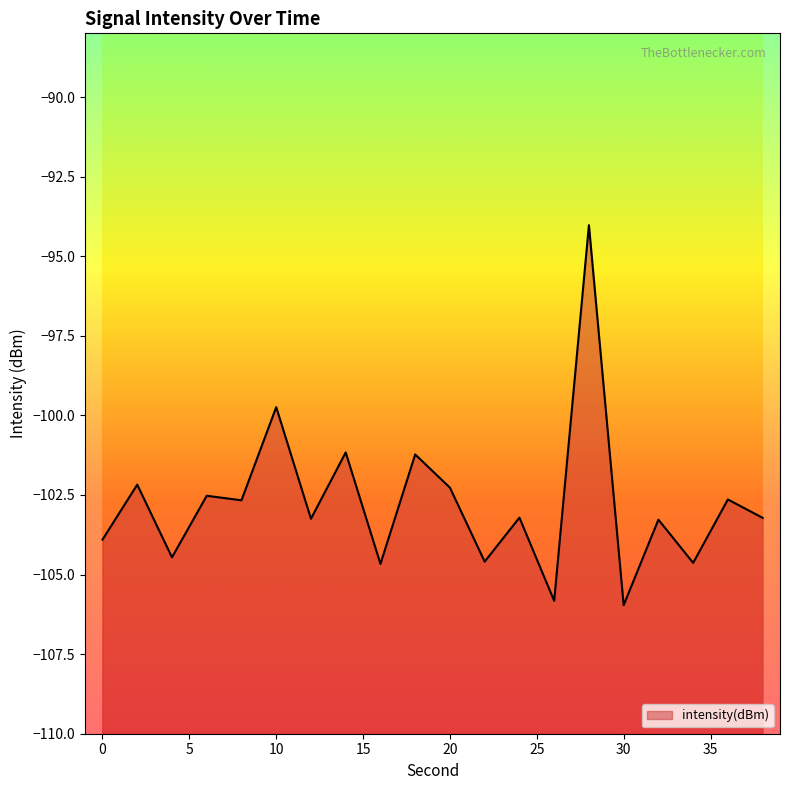

What is the maximum value shown in the chart?

-94.0